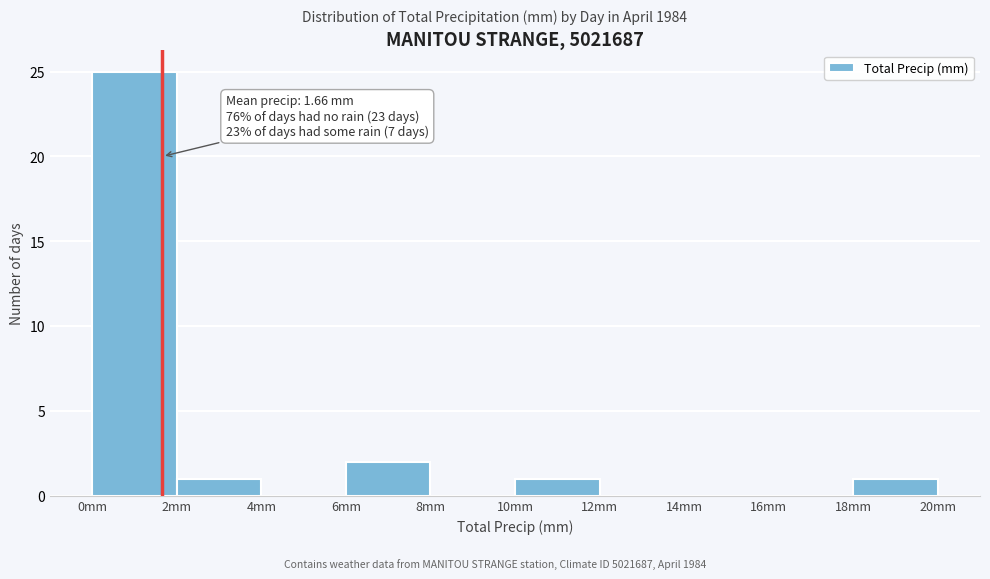

Which range on the x-axis has the tallest bar?

0 to 2